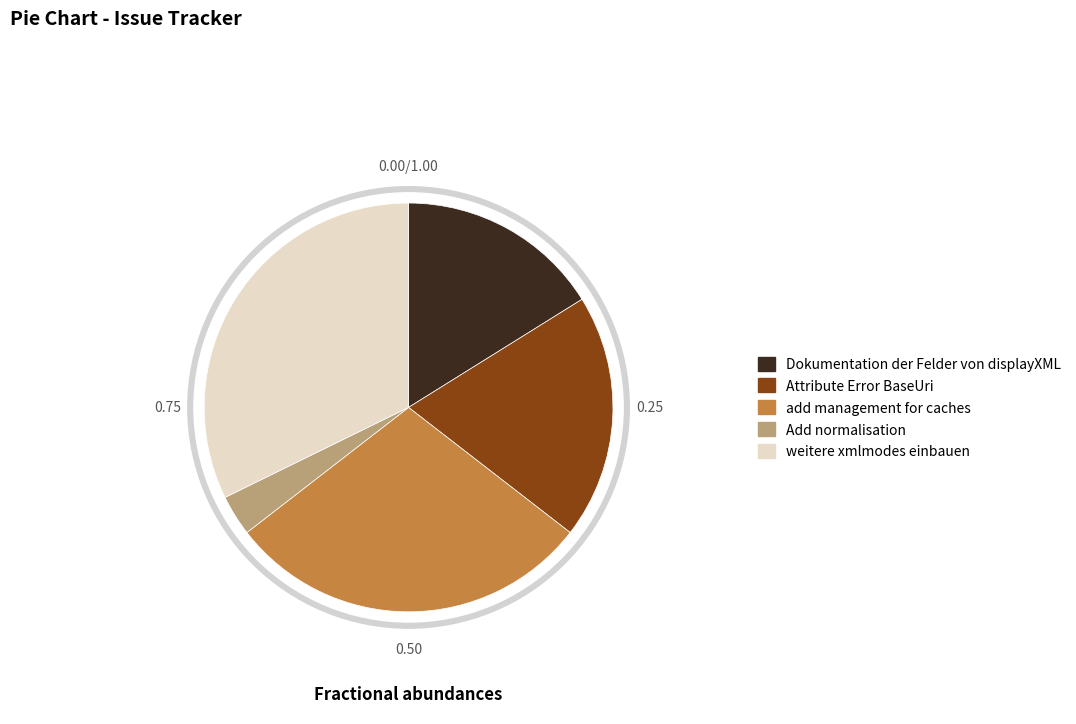

What is the total percentage of add management for caches and Add normalisation?

32.3%